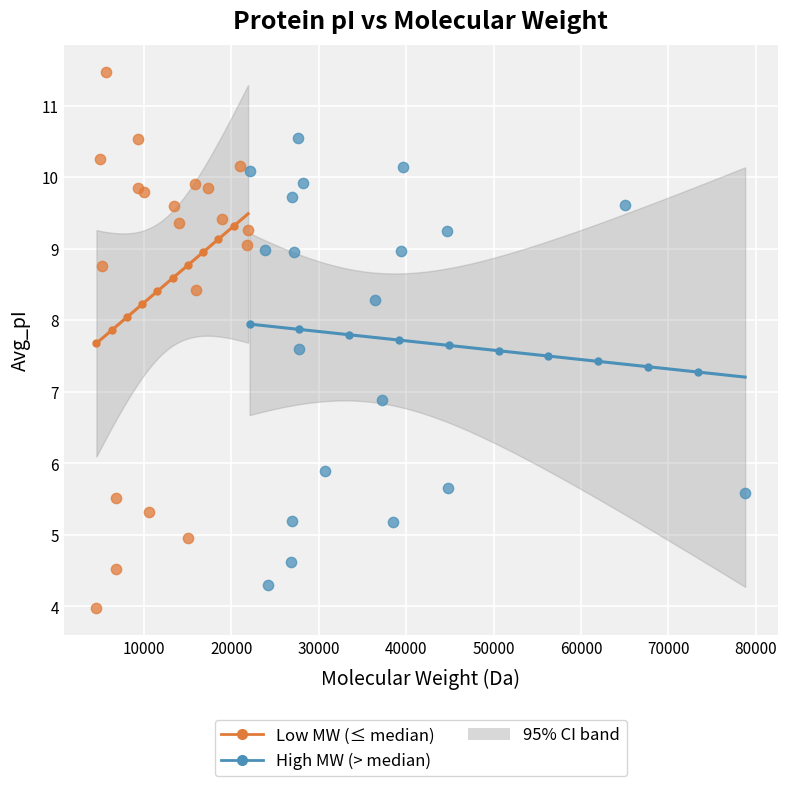

Which series contains the lowest Y value?

Low MW (≤ median)